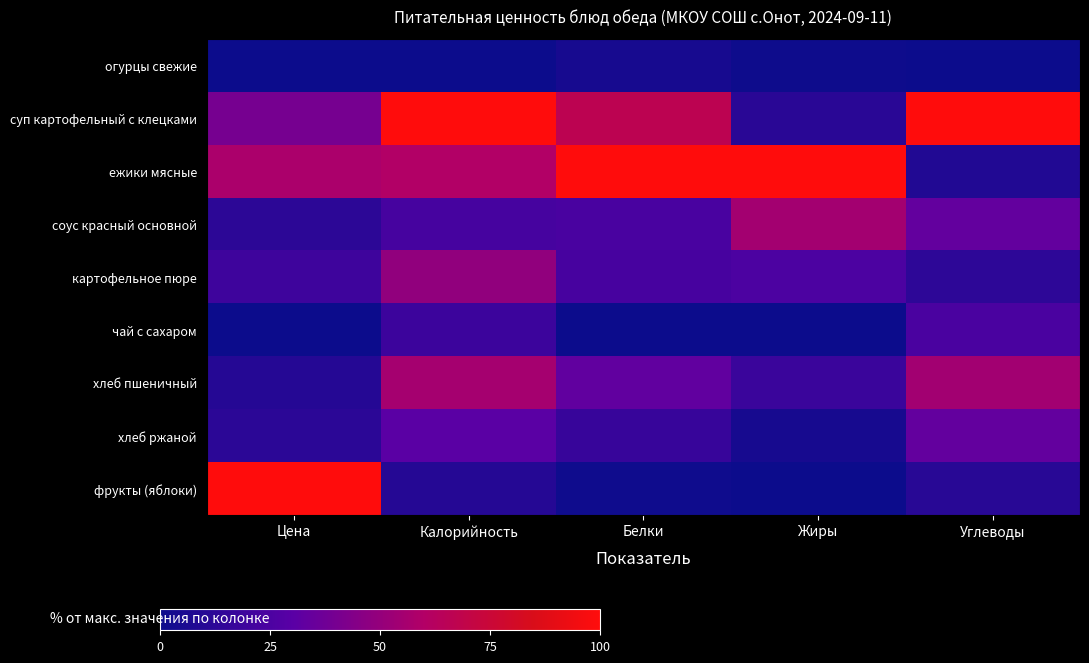

Which series has the widest spread of values?

фрукты (яблоки)